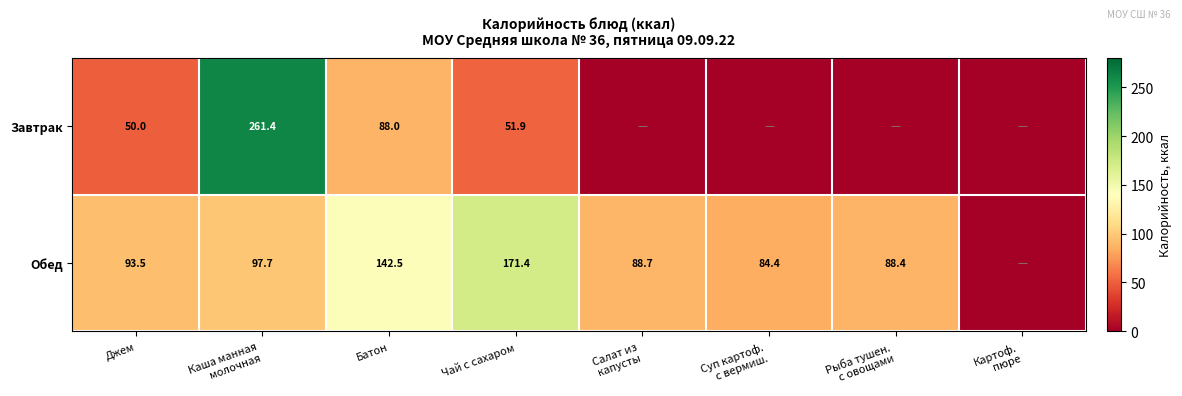

At how many categories does at least one series exceed 123?

3